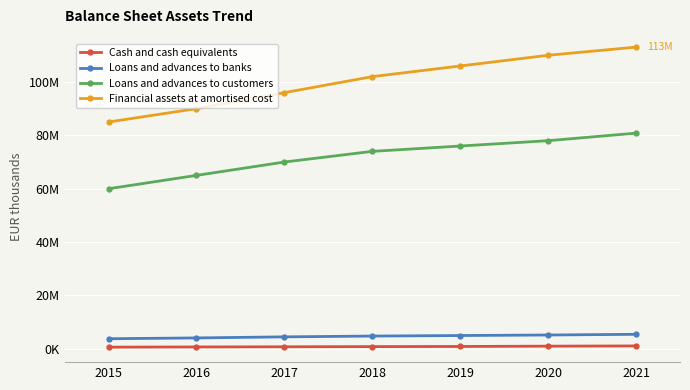

What are all the series names shown in the legend?

Cash and cash equivalents, Loans and advances to banks, Loans and advances to customers, Financial assets at amortised cost